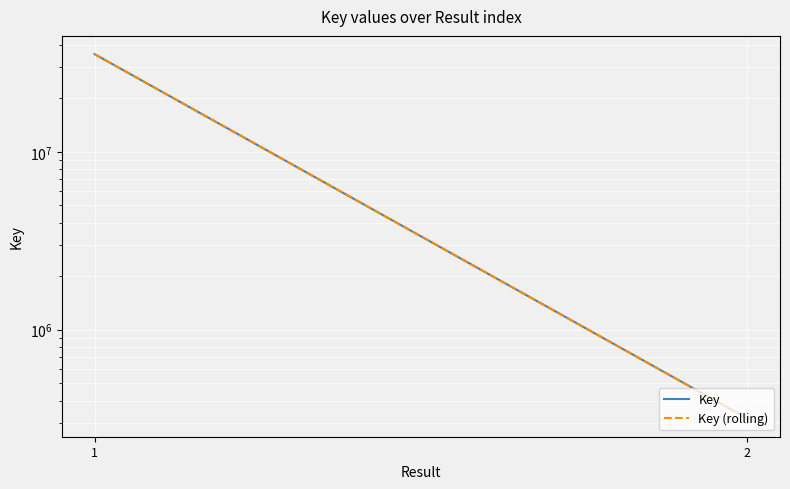

True or false: Key (rolling) has a value of 316902 at 2.

True